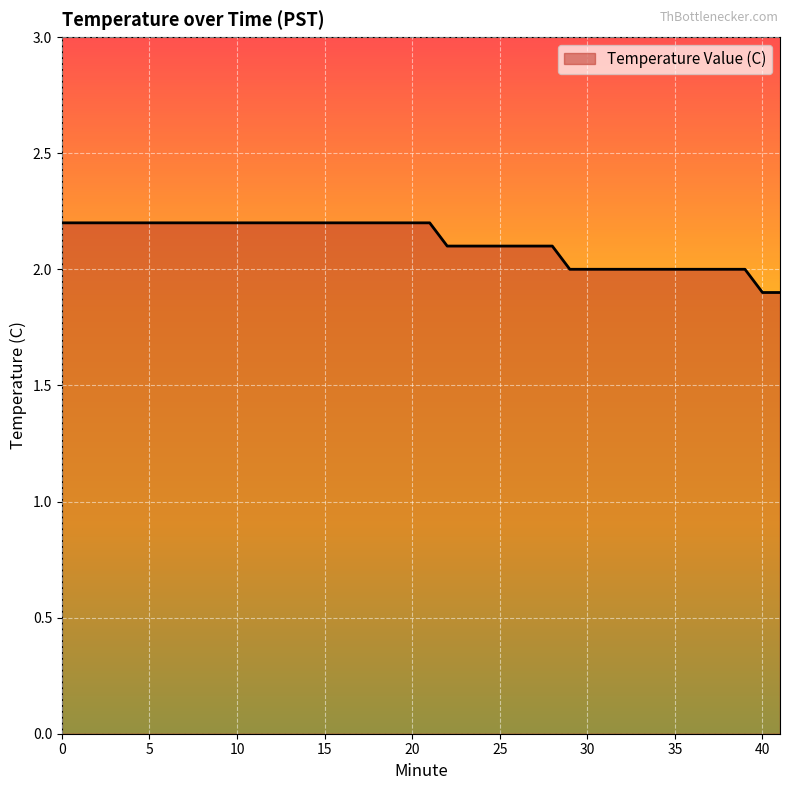

What is the average value?

2.1